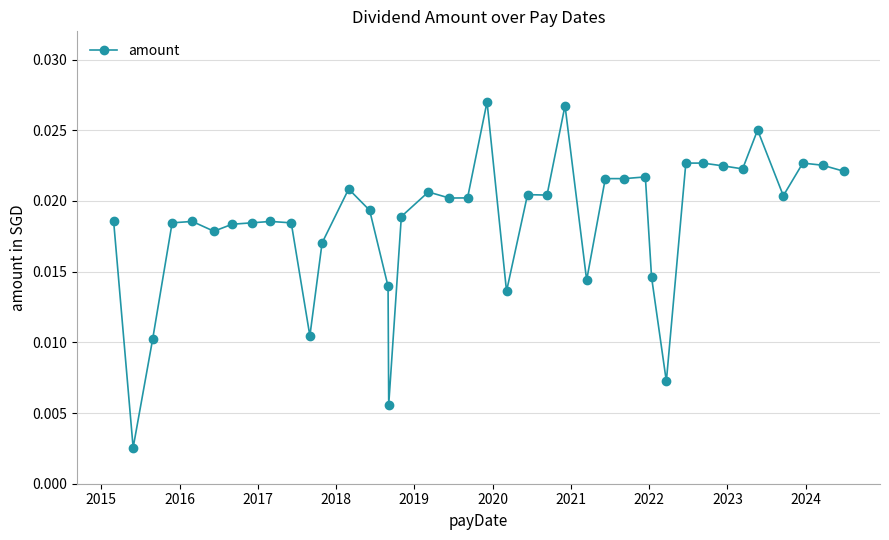

True or false: there are more than 0 points higher than both neighbors.

True